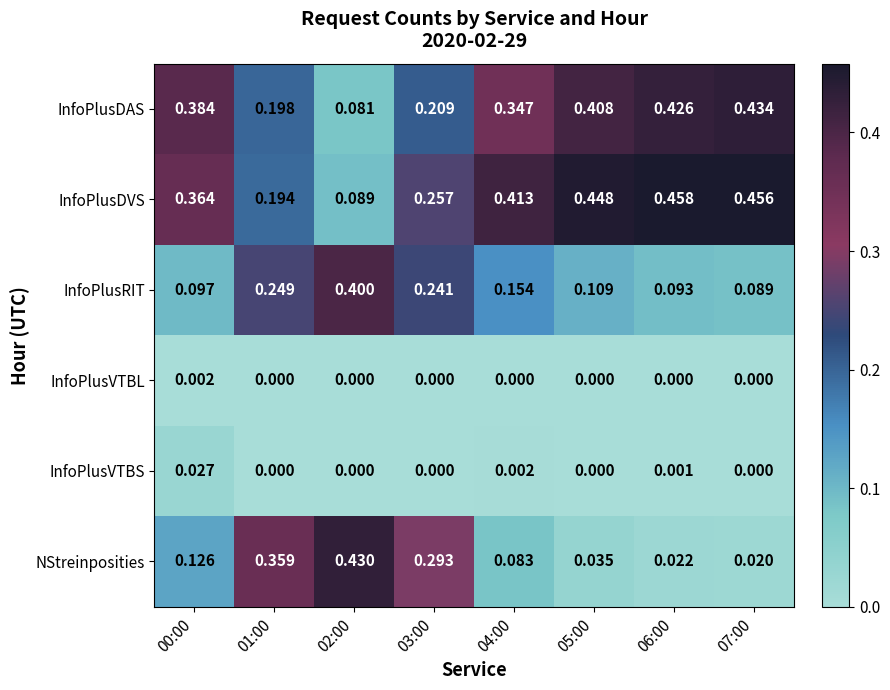

At 04:00, list the series in order from smallest to largest.

InfoPlusVTBL, InfoPlusVTBS, NStreinposities, InfoPlusRIT, InfoPlusDAS, InfoPlusDVS